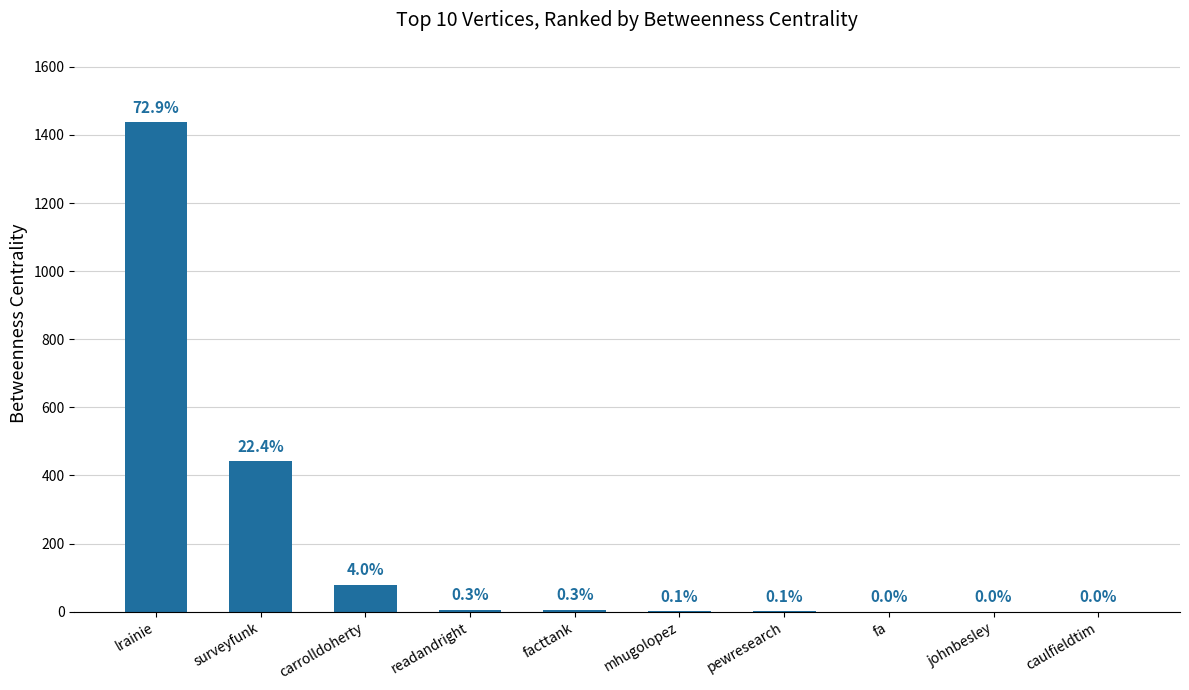

What value does the data have at surveyfunk, to the nearest 10?

440